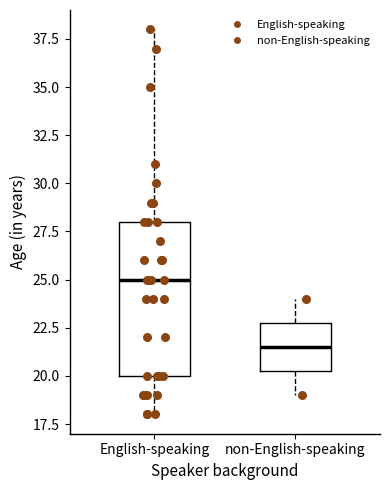

Which box has the highest median line?

English-speaking